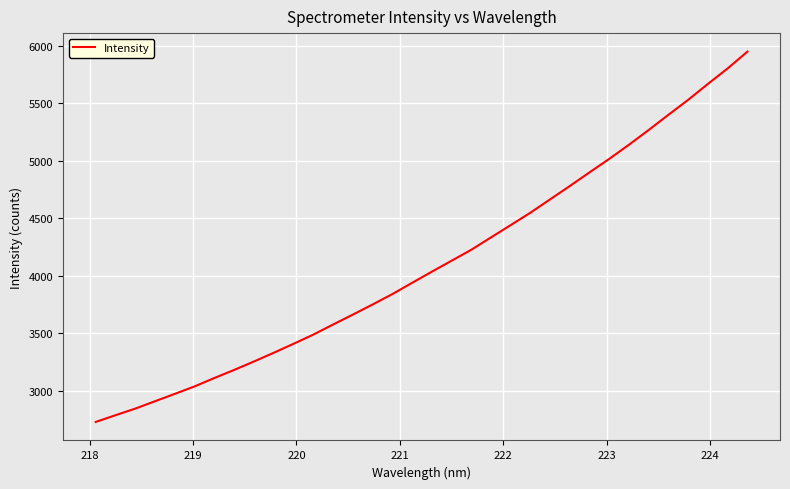

What is the smallest value displayed?

2727.8